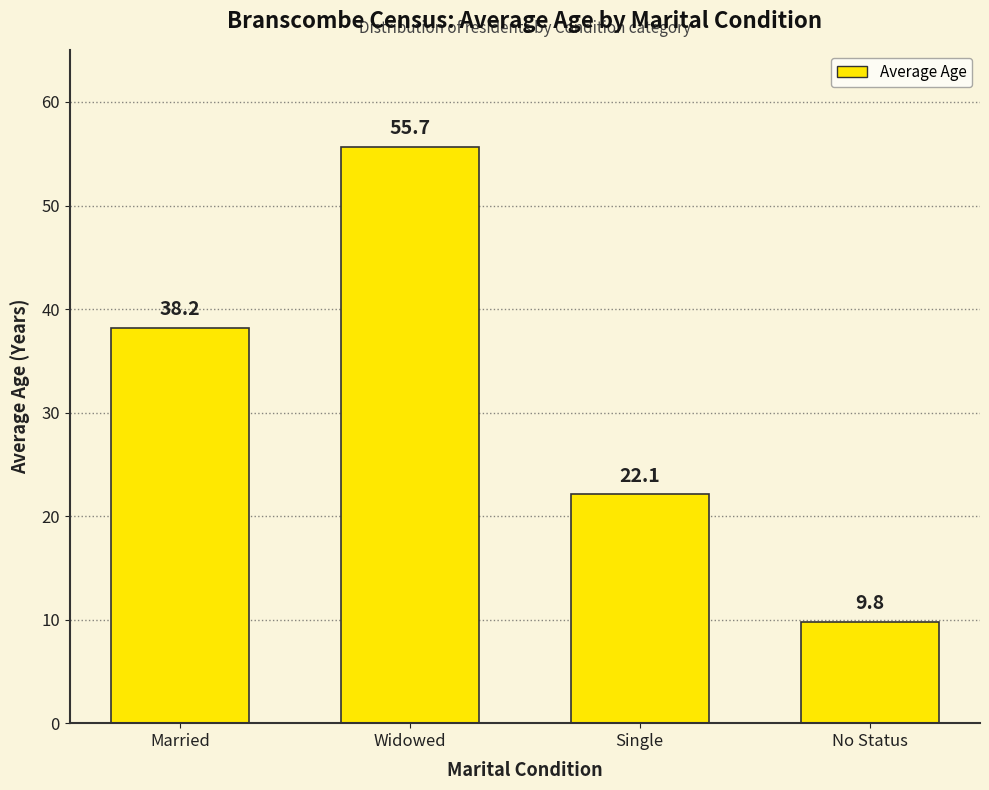

How many data points does each series have?

4